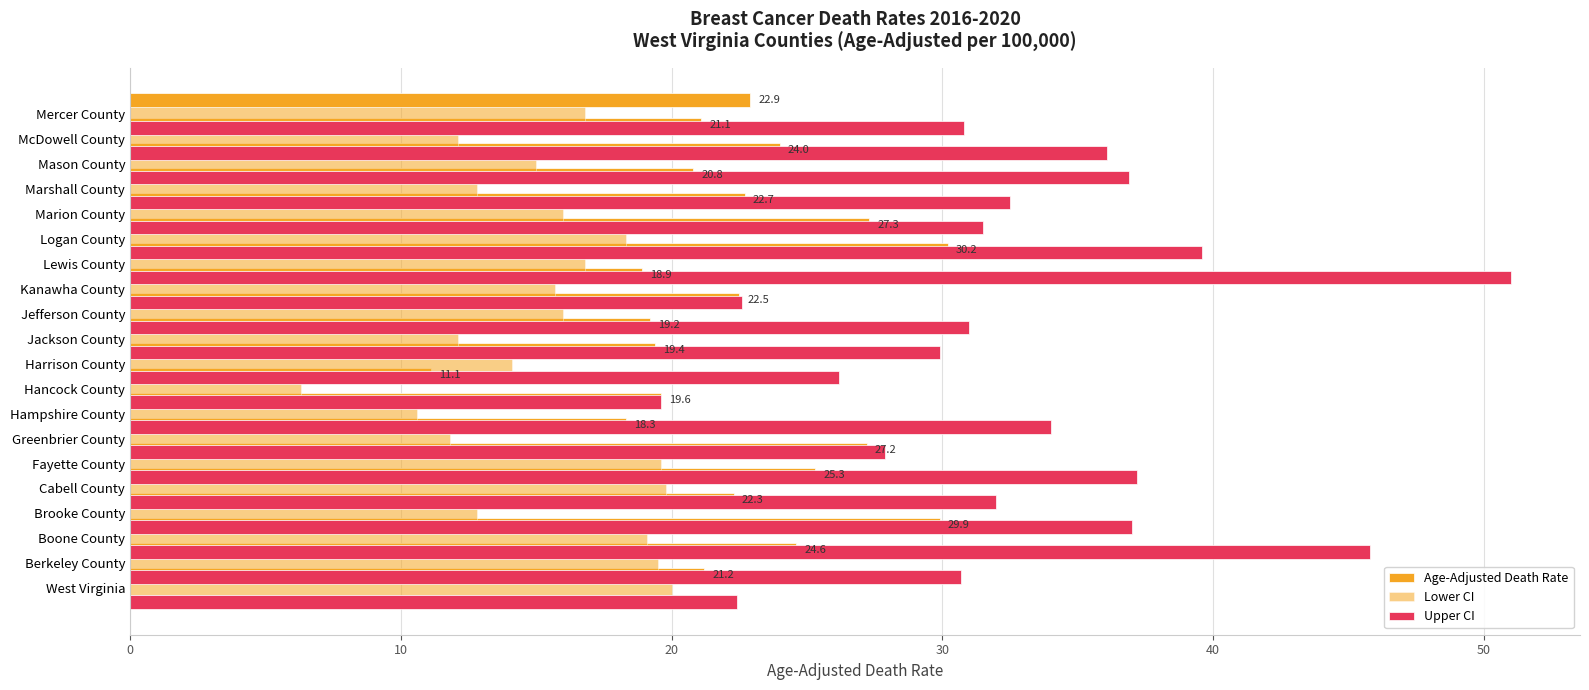

Rank the series at 16 from lowest to highest value.

Lower CI, Age-Adjusted Death Rate, Upper CI